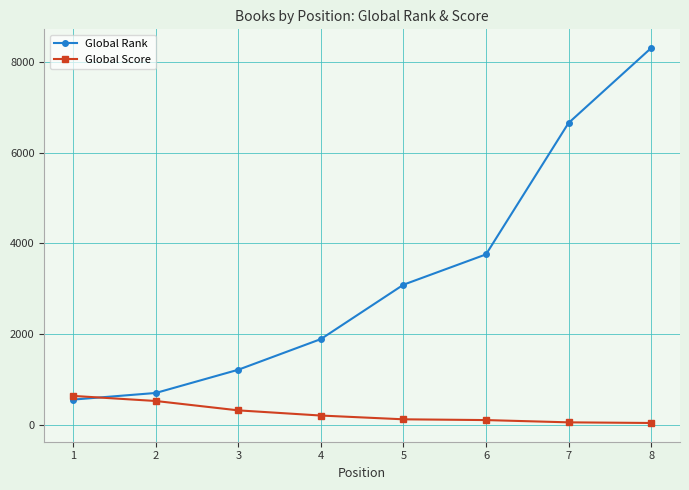

How many lines are shown in the chart?

2